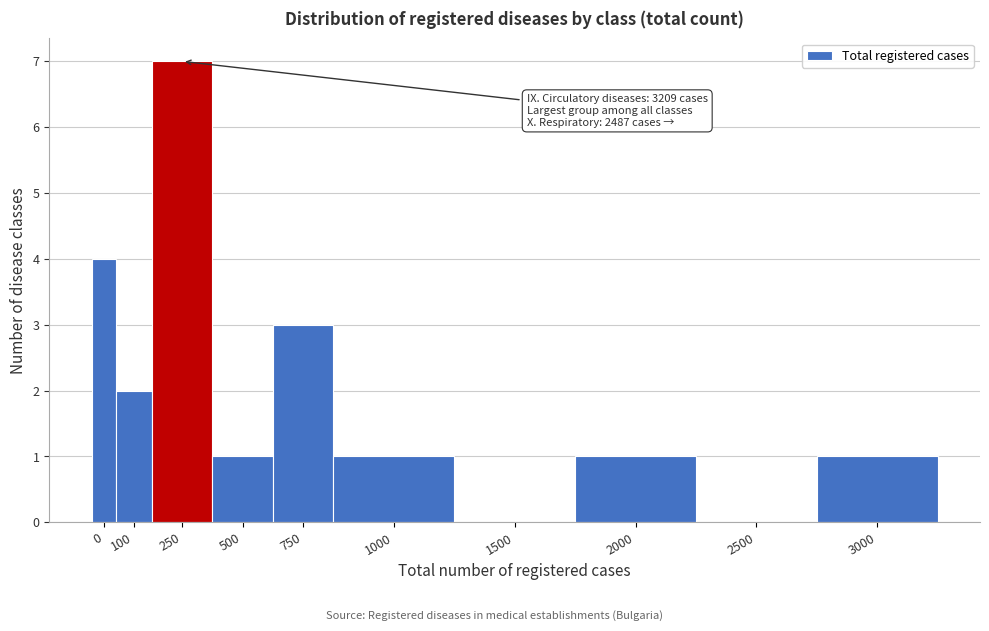

What is the sum of the values at 250 and 2500?

7